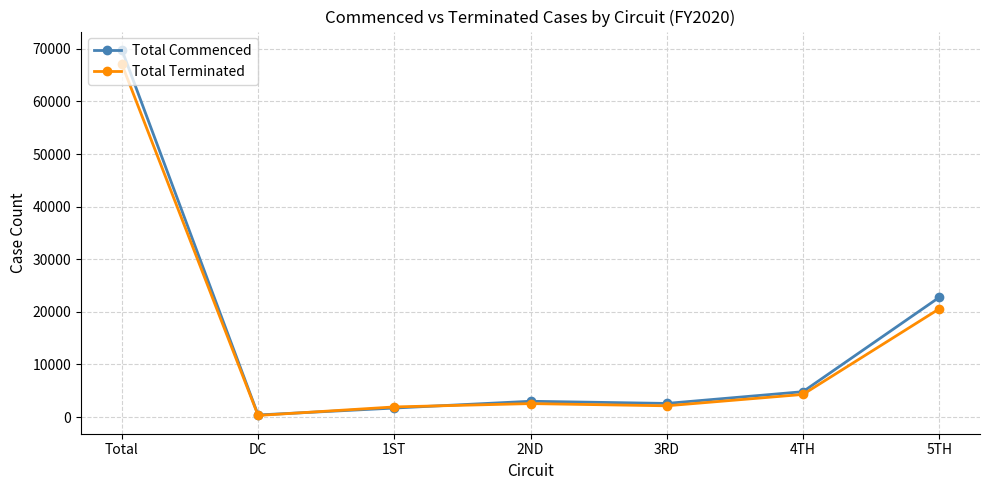

Which series has the widest spread of values?

Total Commenced